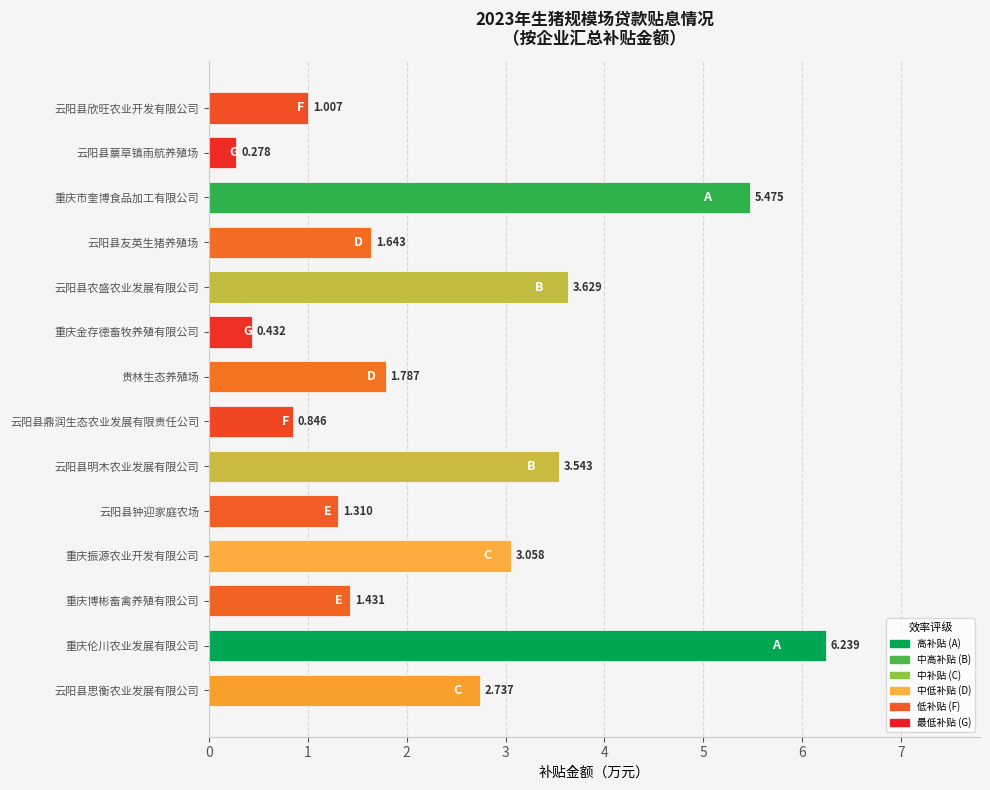

At which category does the chart reach its minimum across all series?

云阳县蔈草镇雨航养殖场